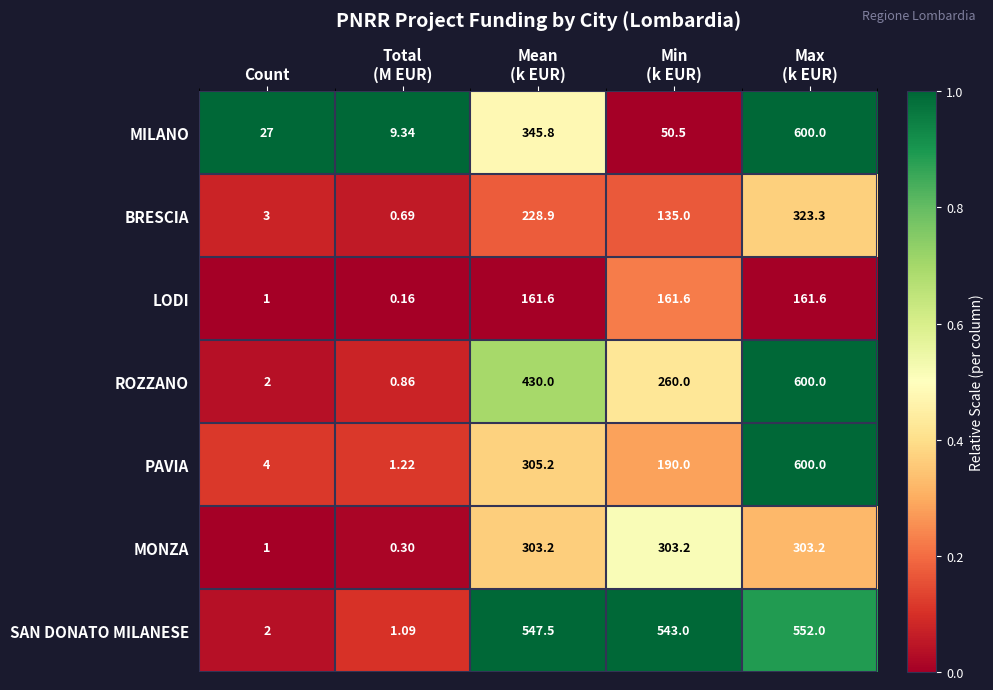

Which series has the widest spread of values?

ROZZANO